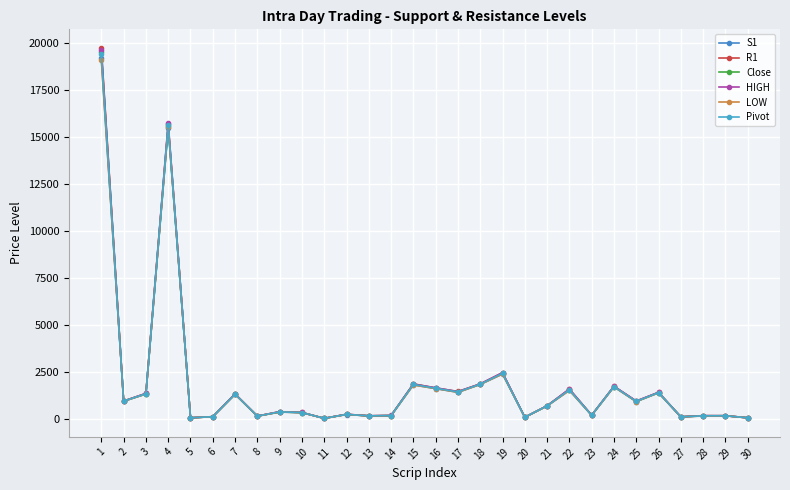

At how many categories does at least one series exceed 6070?

2